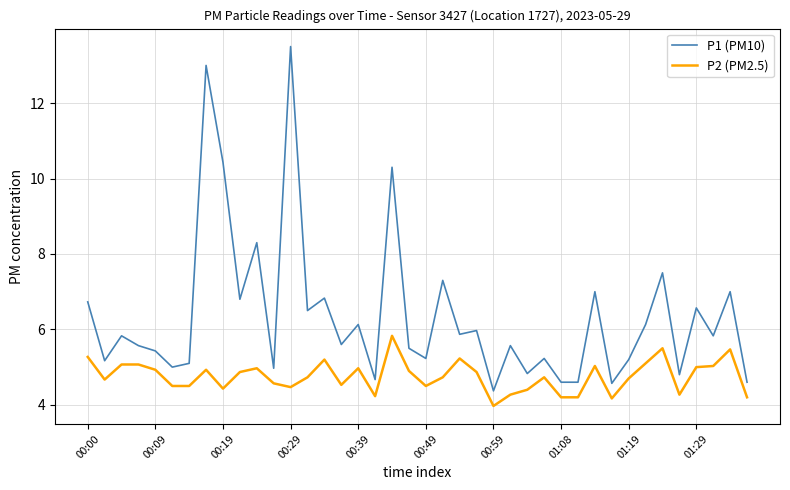

True or false: P1 (PM10) and P2 (PM2.5) cross at least once.

False